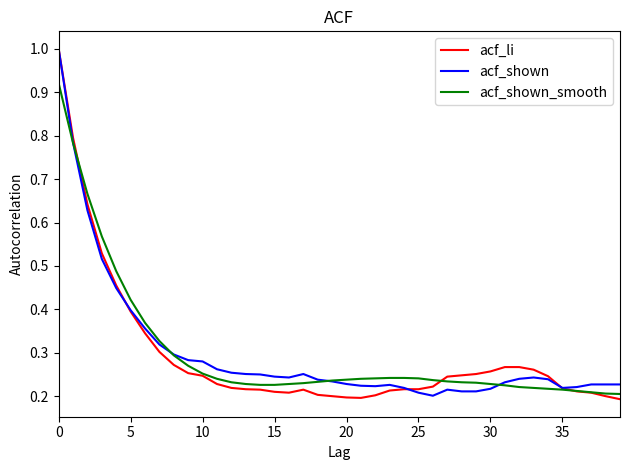

What is the maximum value shown in the chart?

1.0